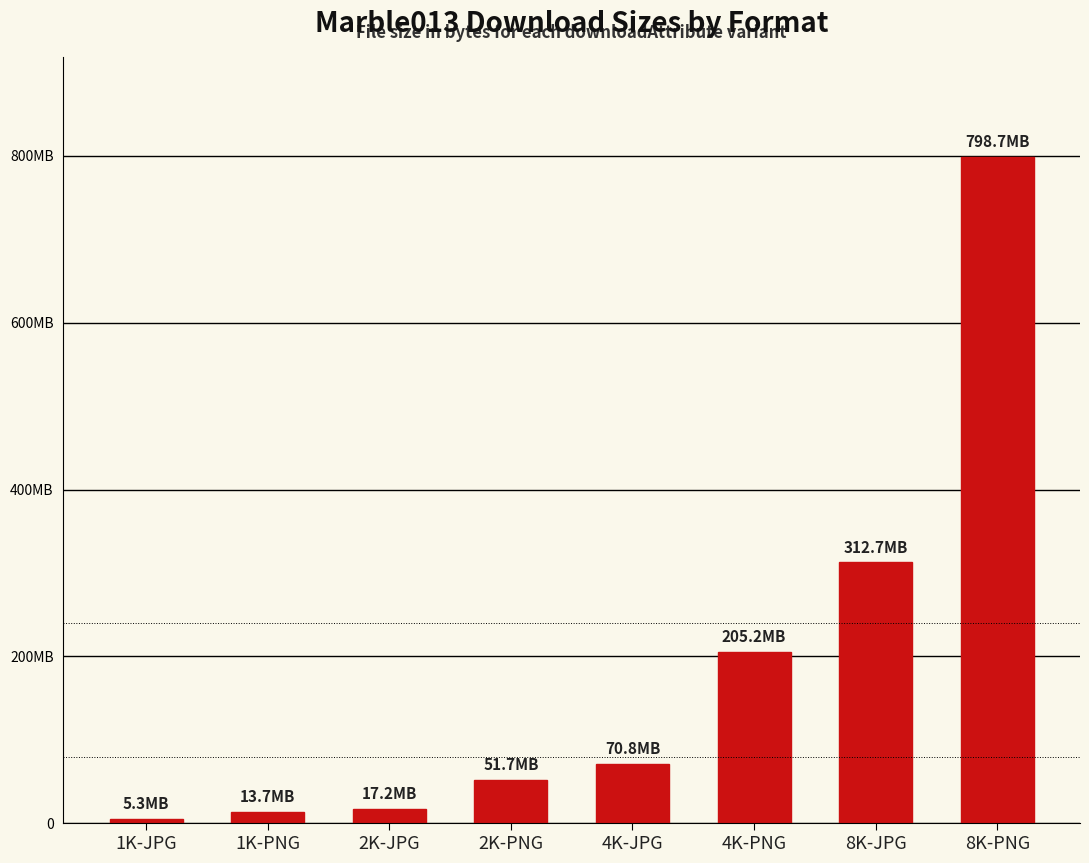

Are the bars horizontal?

No